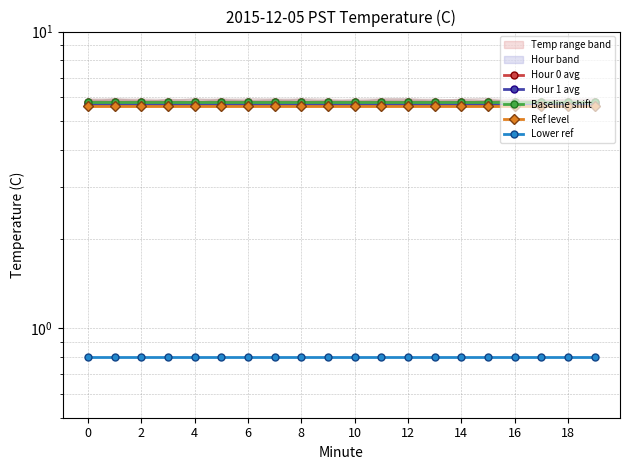

True or false: Baseline shift and Hour 1 avg cross at least once.

False